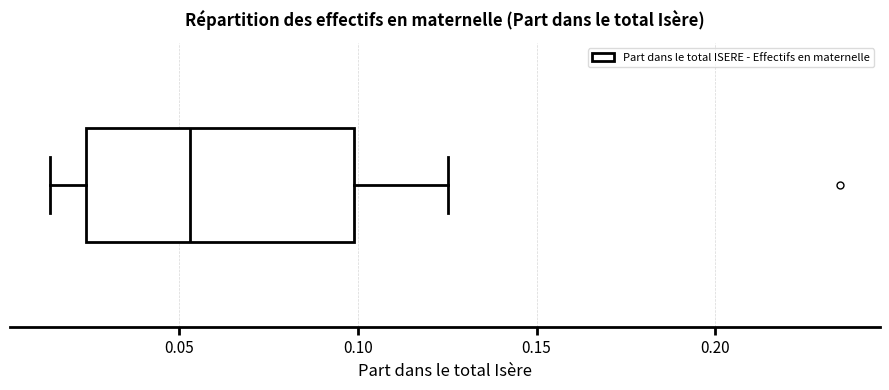

Transcribe this box plot: give where the median line is, the range the box spans, and where the two whiskers end, as read against the x-axis. The values are not printed on the chart, so give them approximately, as read against the axis.

median 0.055, box 0.025 to 0.100, whiskers 0.015 to 0.125